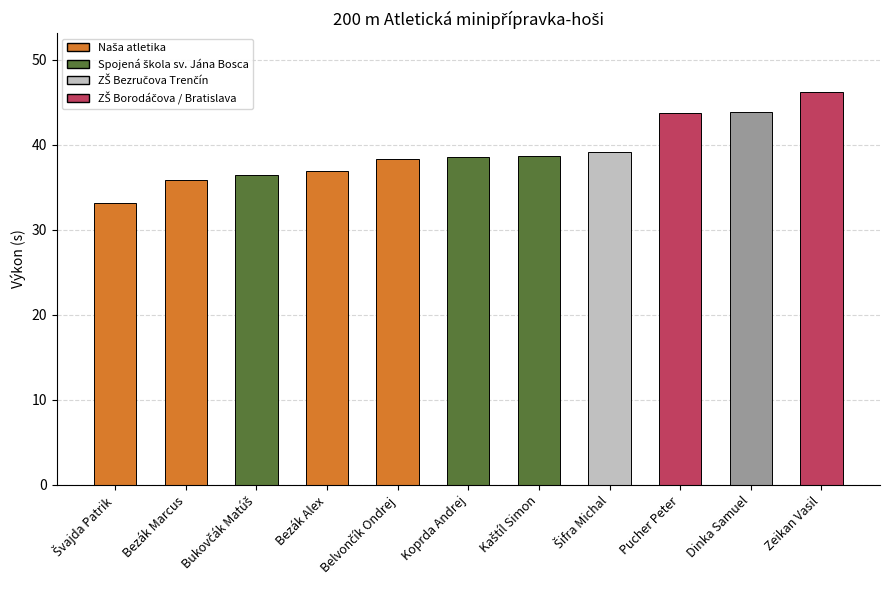

What is the sum of all values?

430.8